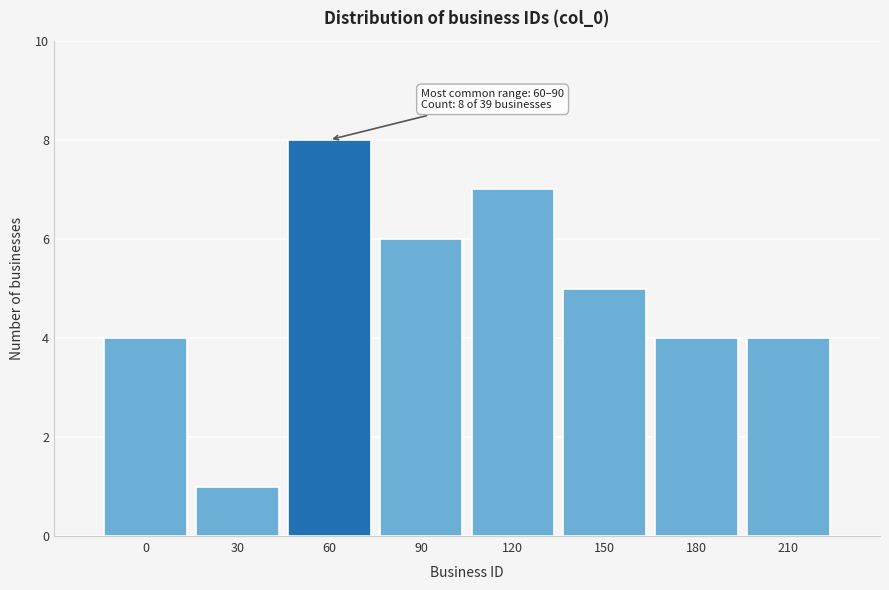

Reading left to right, extract all data points from this chart.

0=4	30=1	60=8	90=6	120=7	150=5	180=4	210=4